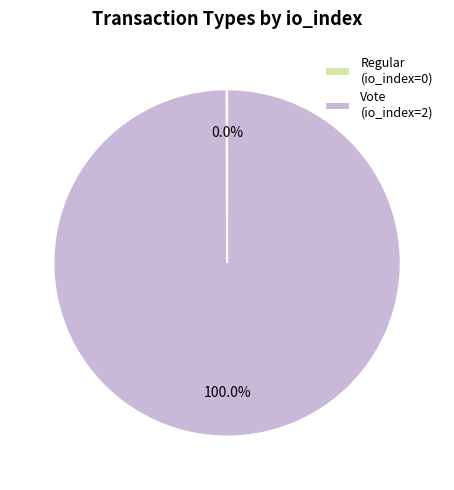

What is the largest slice in the pie chart?

Vote (io_index=2)